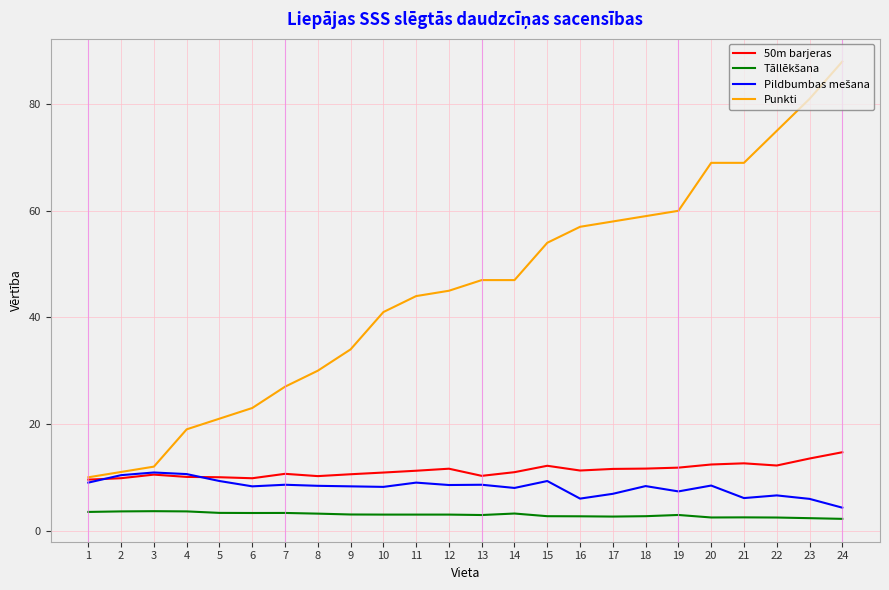

What is the total value across all series at 19?

82.1